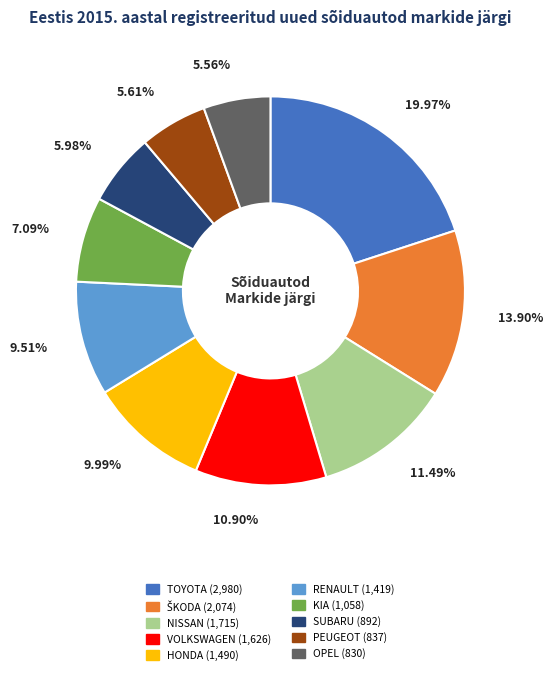

Which has a higher value, RENAULT or KIA?

RENAULT